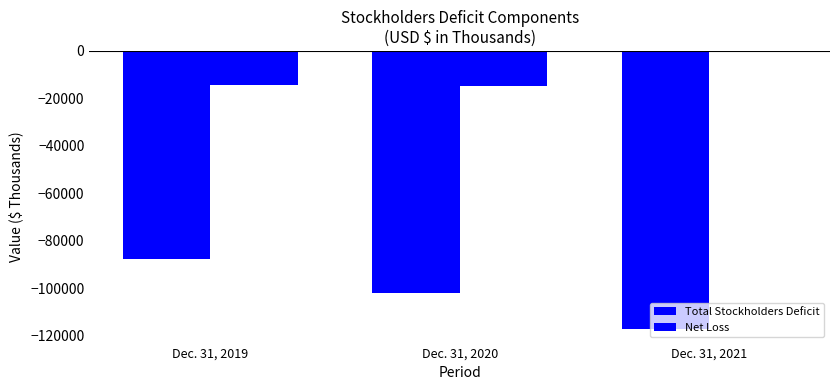

What is the difference between the maximum and minimum values in the Total Stockholders Deficit series?

29329